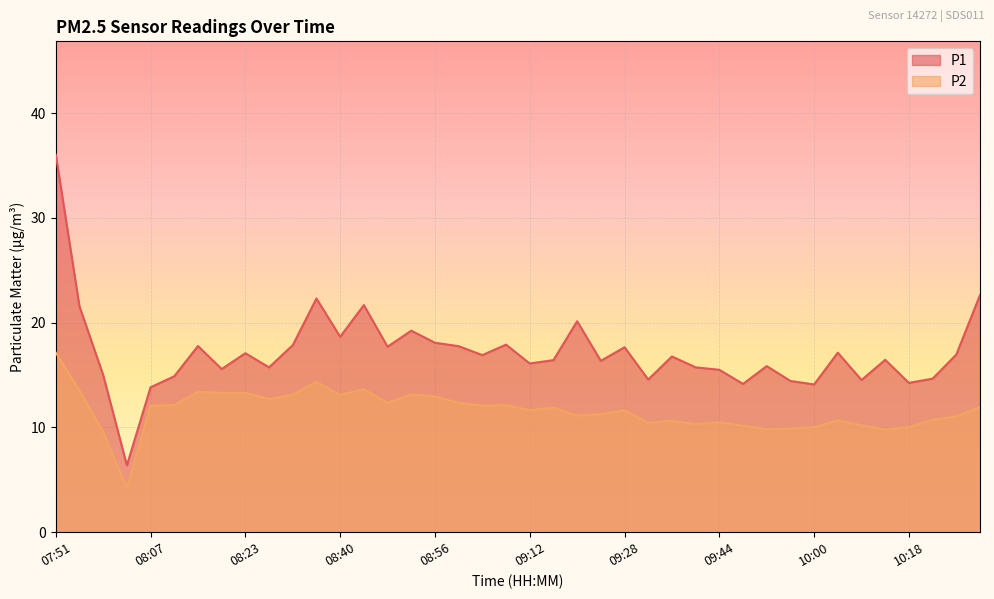

The P2 series shows 2.7 at 09:28. True or false?

False